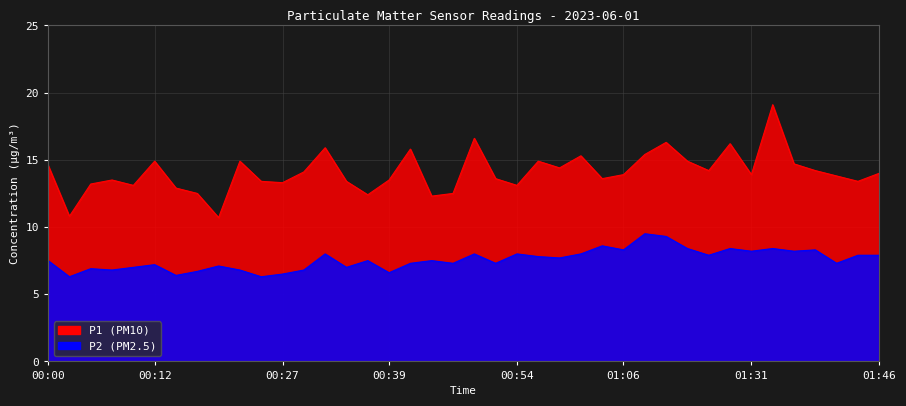

How many lines are shown in the chart?

2